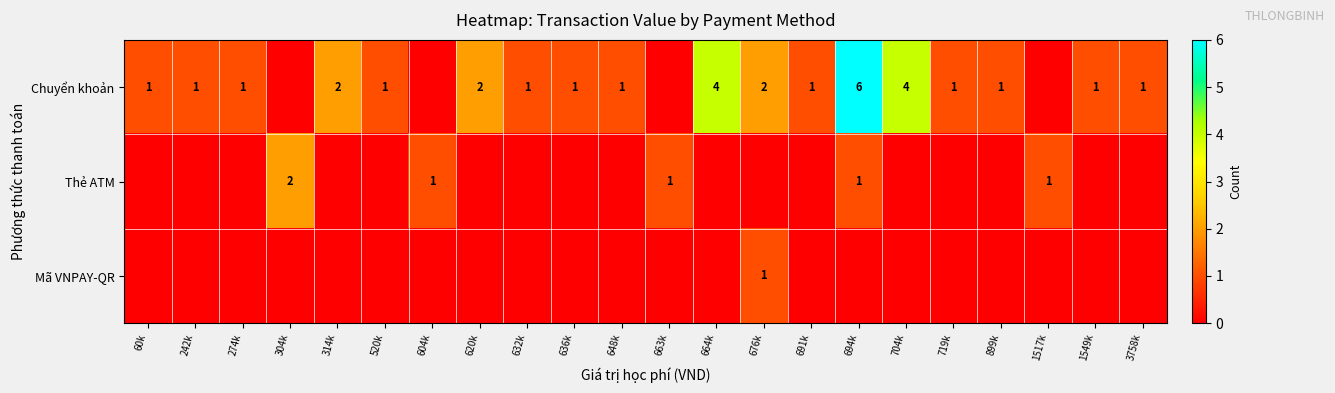

What is the spread (max minus min) of values at 1549k?

1